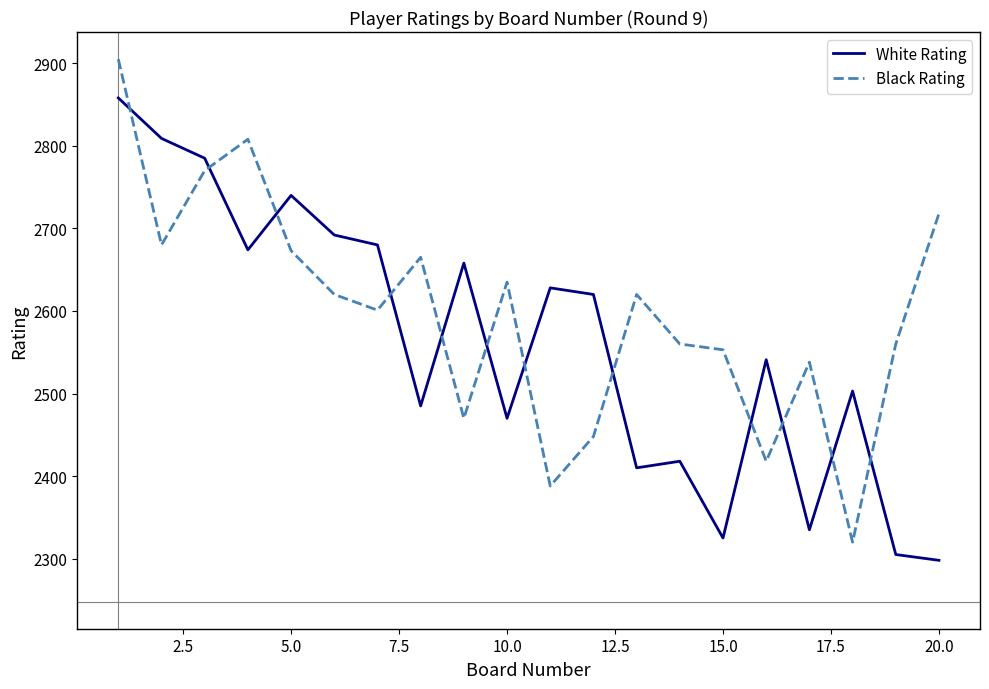

How many times do White Rating and Black Rating cross each other?

12